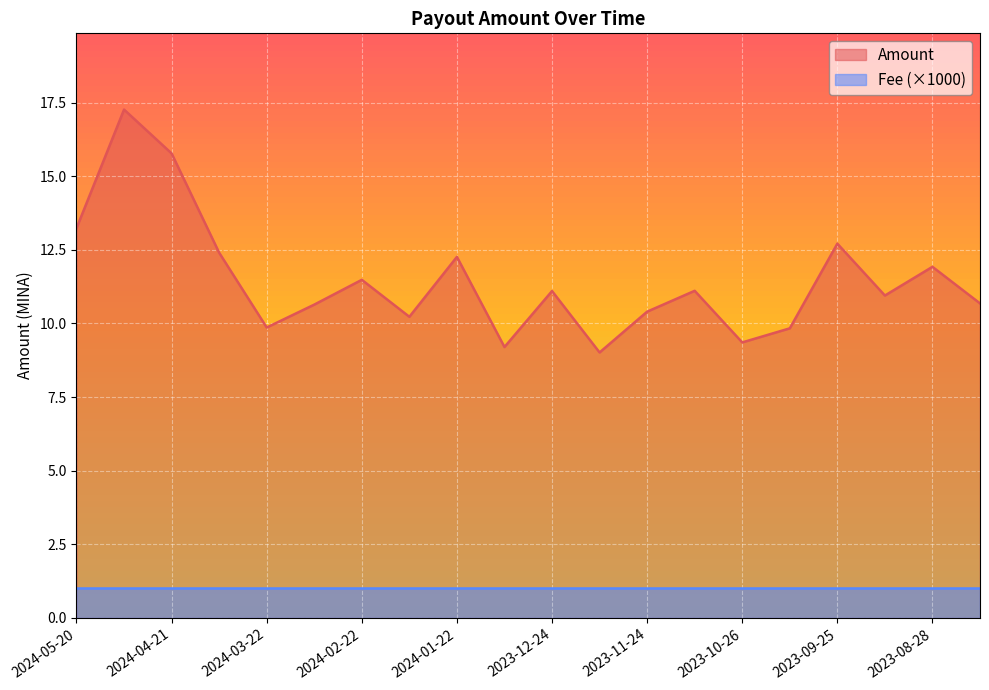

Does the chart display data point markers on the line(s)?

No